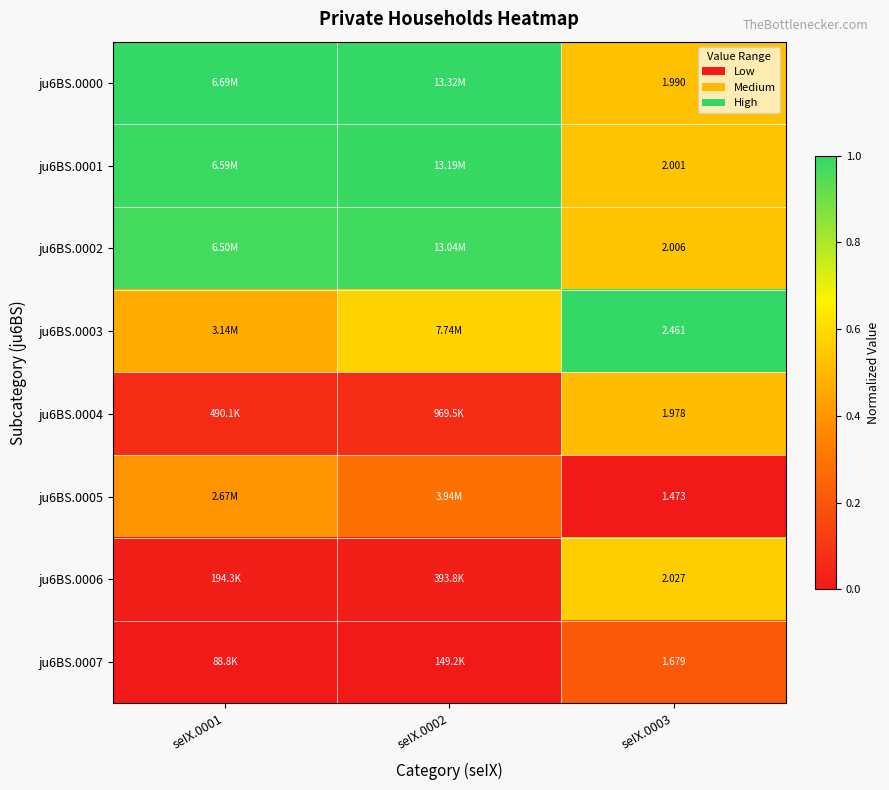

True or false: ju6BS.0003 has a value of 1.6 at seIX.0003.

False